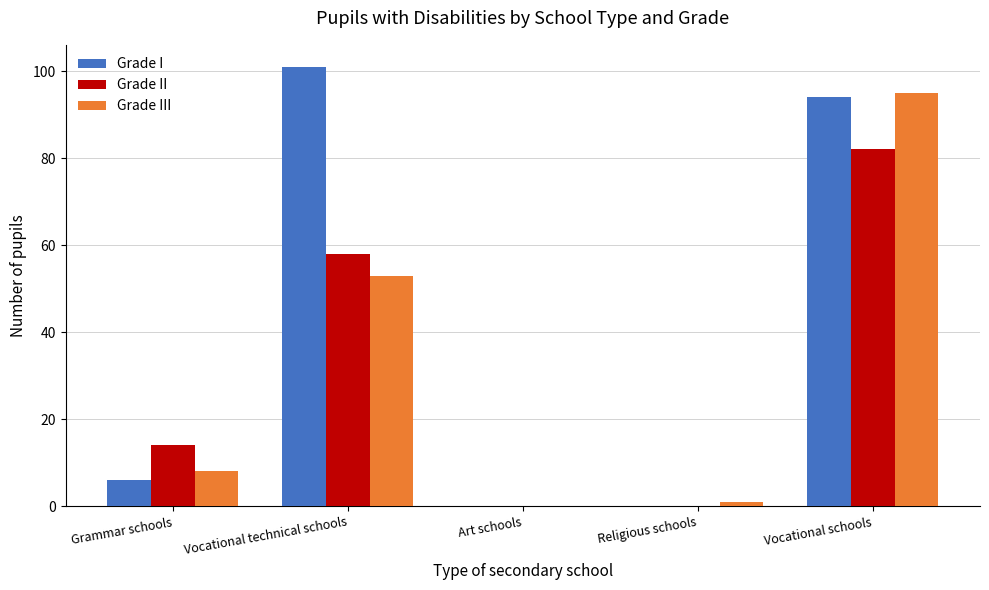

Read the Grade II value at Grammar schools.

14